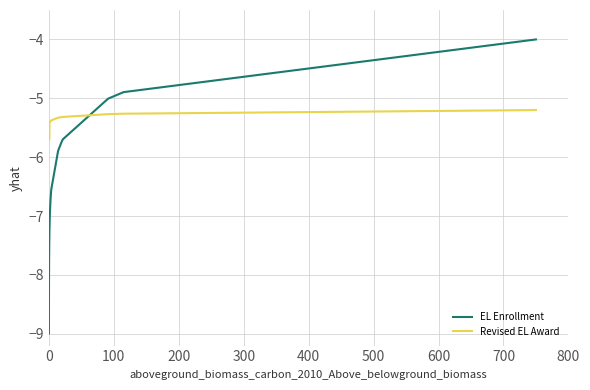

True or false: Revised EL Award has a value of -5.4 at 17.

True